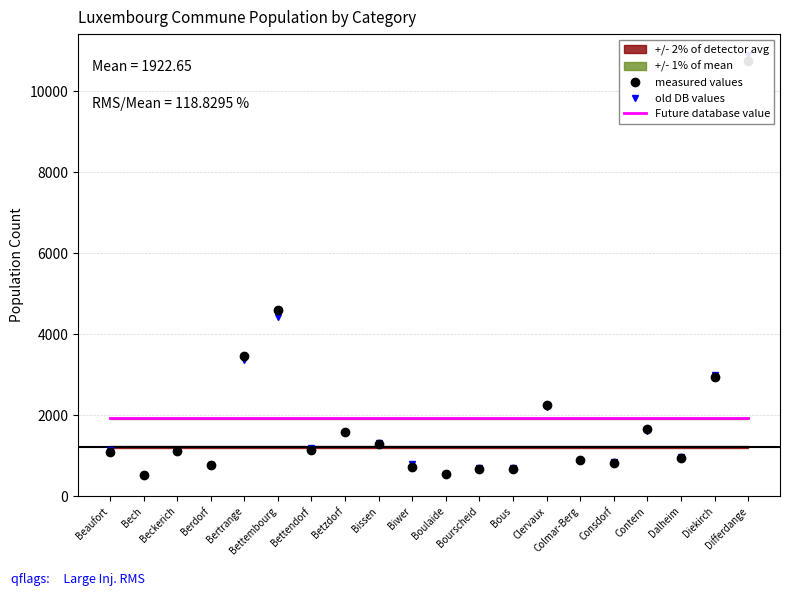

What is the label of the 2nd point from the right?

Diekirch